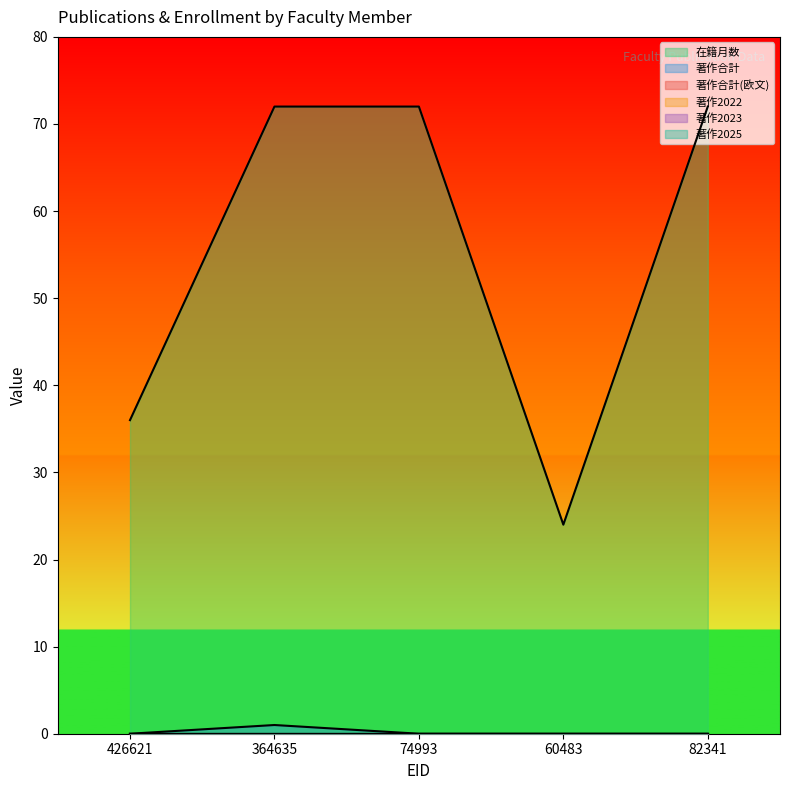

True or false: 著作2025 and 著作合計 intersect in this chart.

False